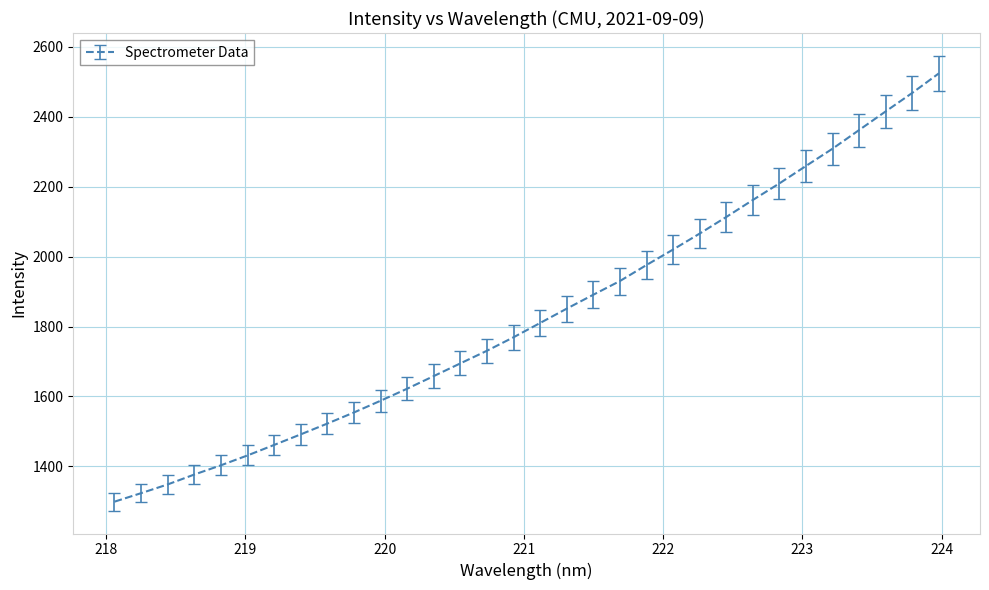

How many lines are shown in the chart?

1